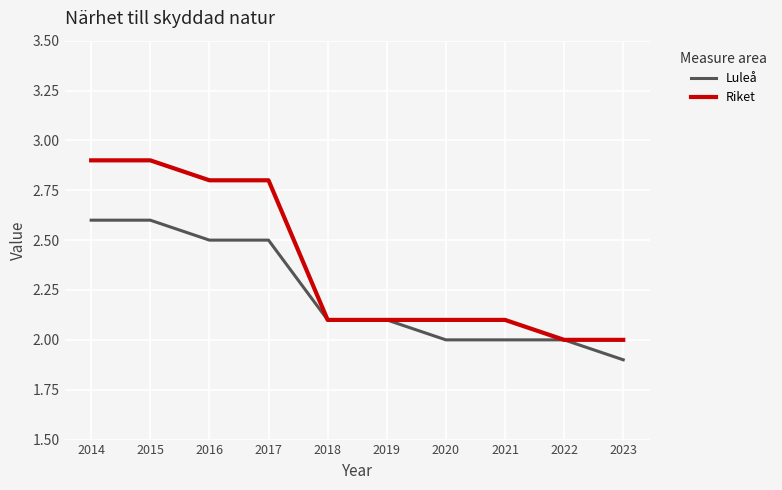

Is the value of Luleå at 2017 greater than the value of Riket at 2023?

Yes